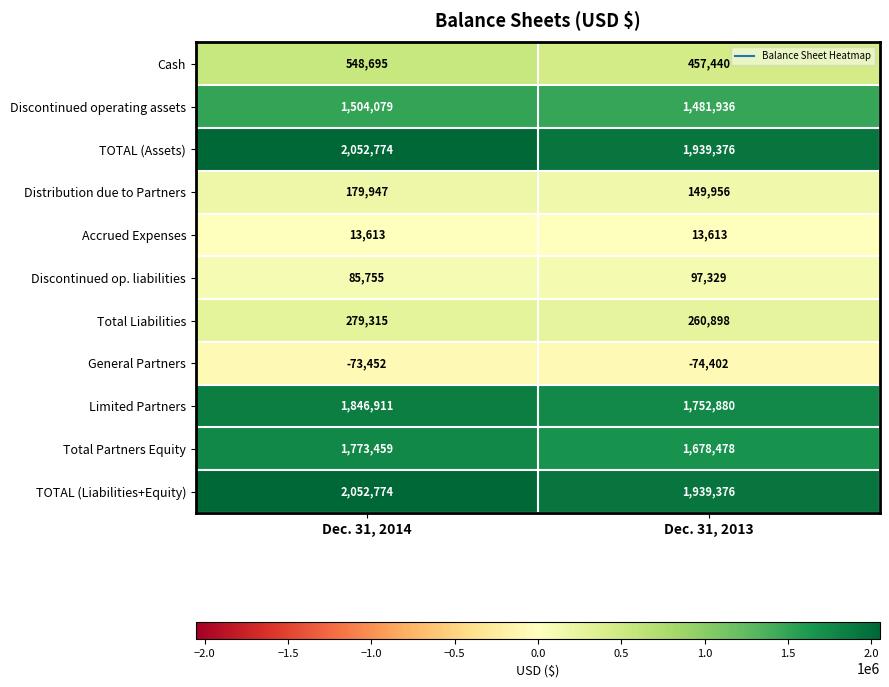

Rank the categories by TOTAL (Liabilities+Equity) value from highest to lowest.

Dec. 31, 2014, Dec. 31, 2013